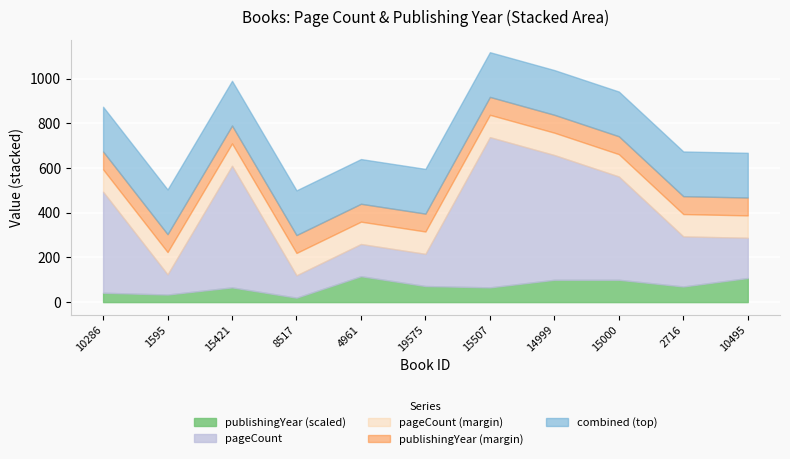

Count the number of data series in this chart.

2